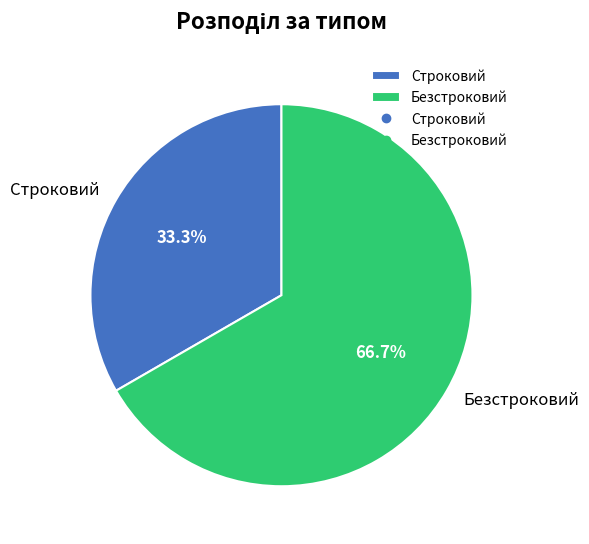

Is the sum of Безстроковий and Строковий greater than half?

Yes